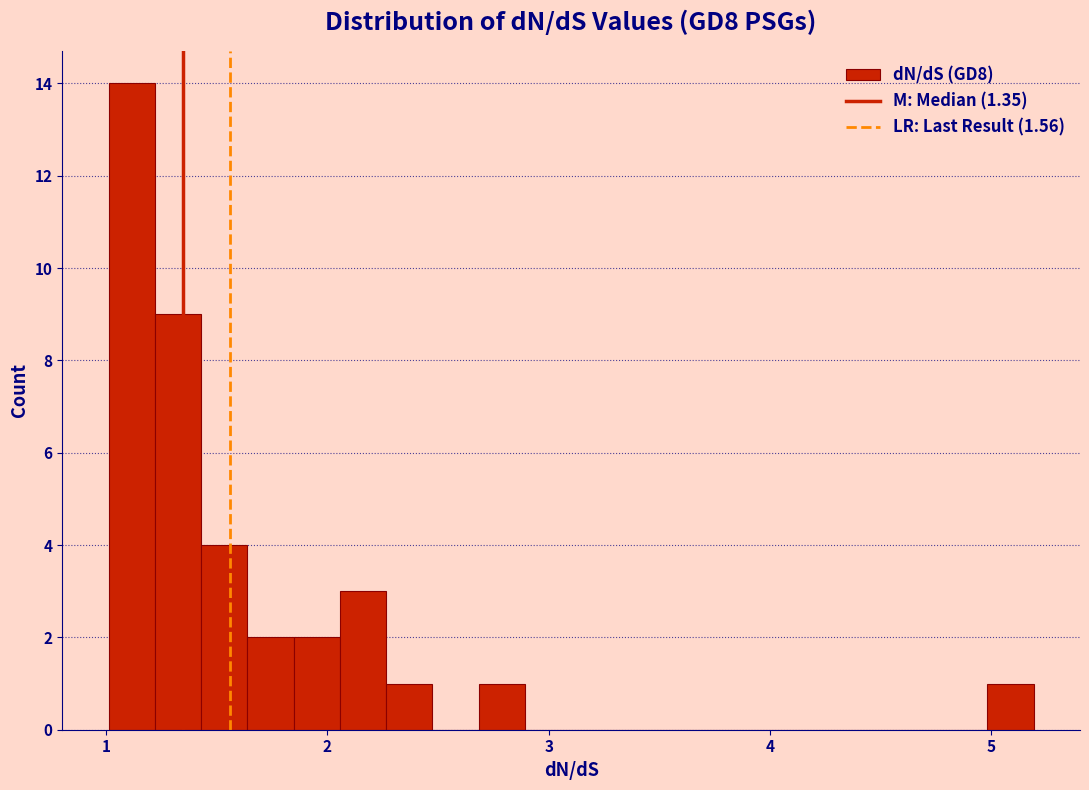

Around what value on the x-axis is the tallest bar? Give the approximate position of its centre, as read against the axis.

1.1